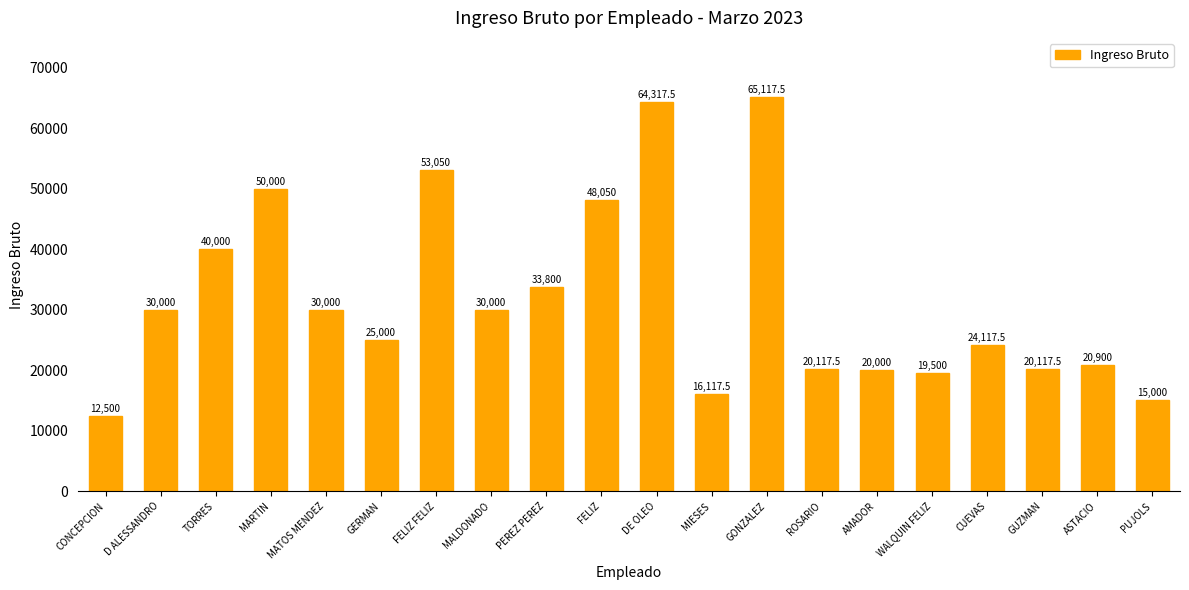

True or false: the data shows 13387.4 at ASTACIO.

False